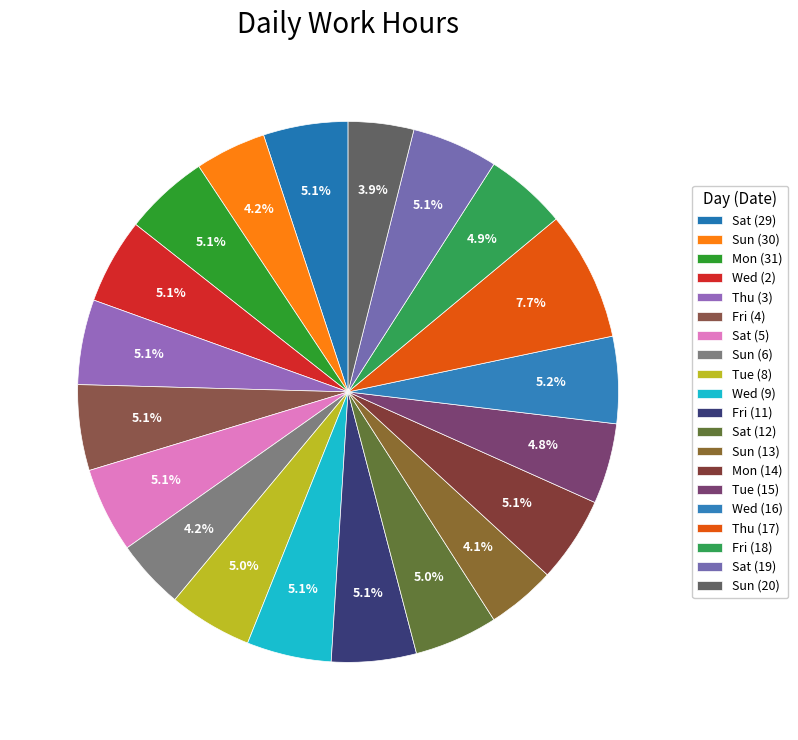

Is there any slice that represents more than half of the pie?

No